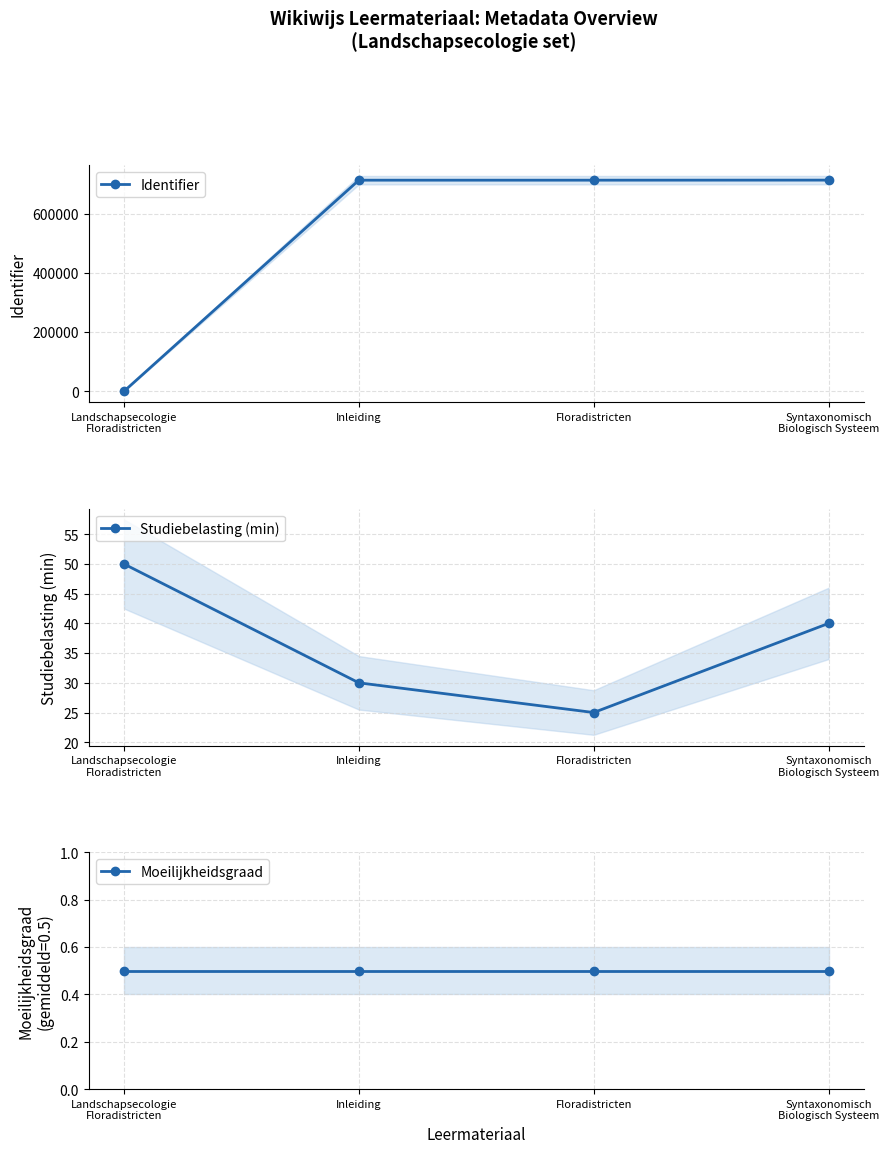

What position from the left is Inleiding?

2